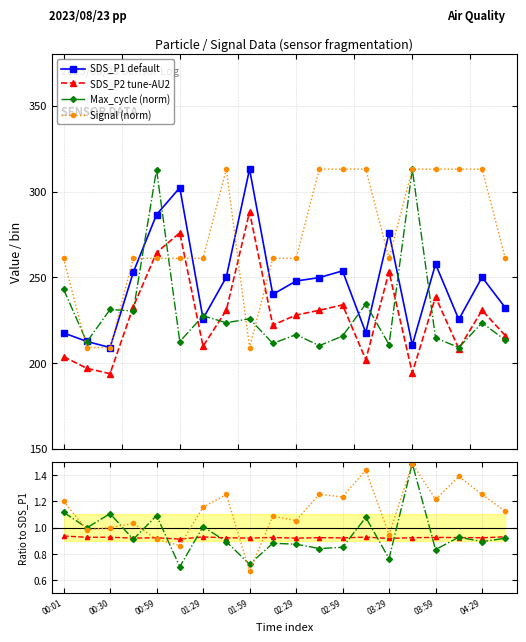

Which label corresponds to the smallest value in the chart?

00:30